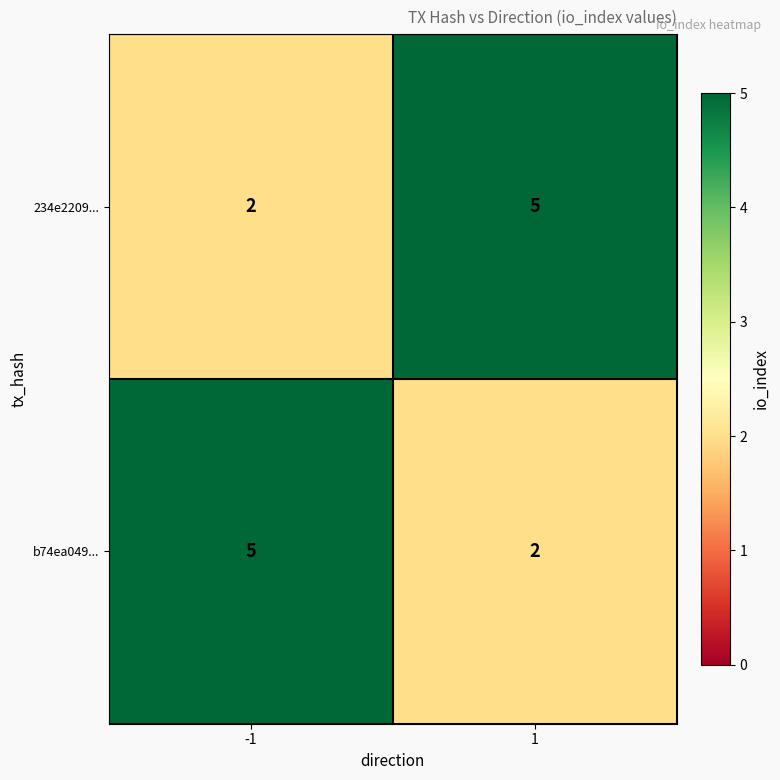

How many values in the 234e2209... series are below 5?

1